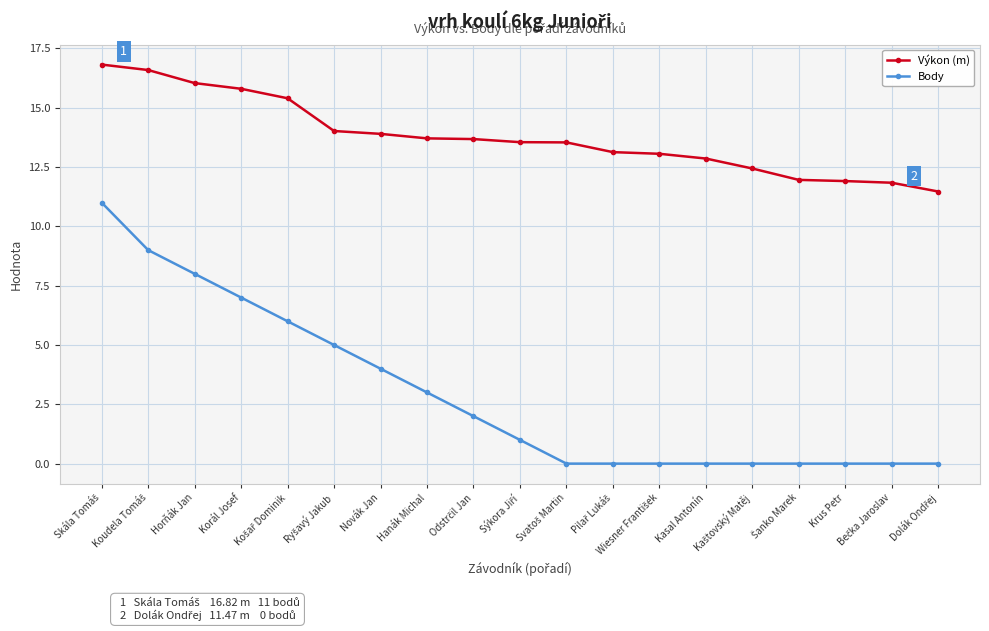

Which series has the largest total across all categories?

Výkon (m)